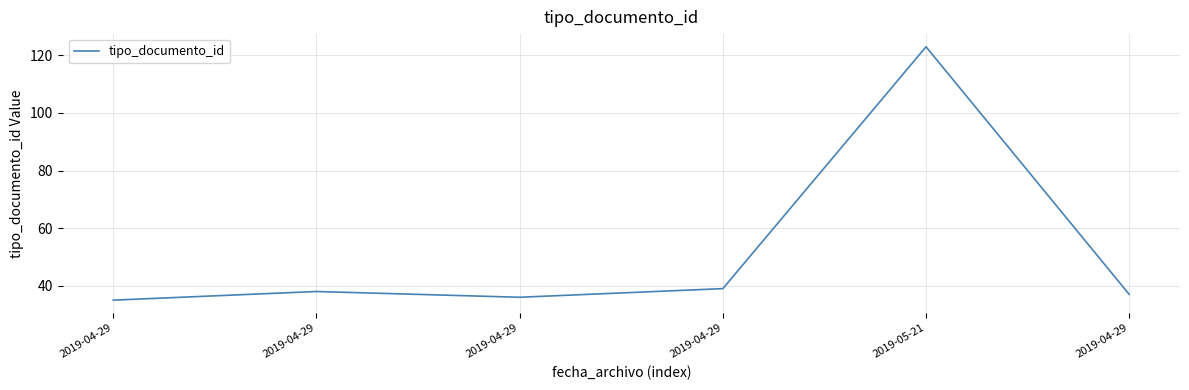

How many lines are shown in the chart?

1